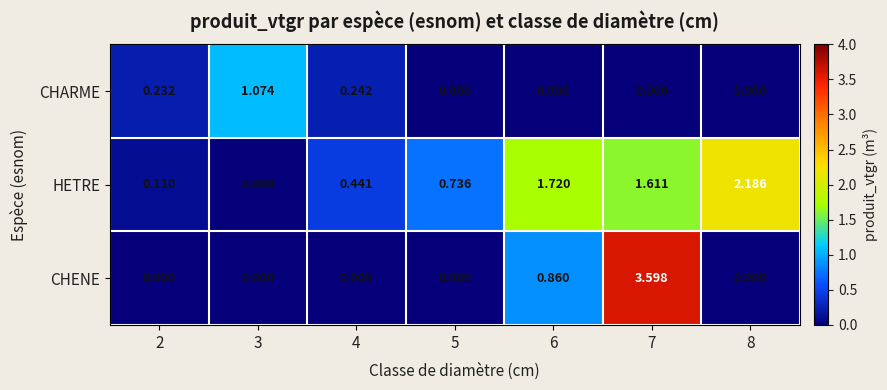

Which series has the largest total across all categories?

HETRE